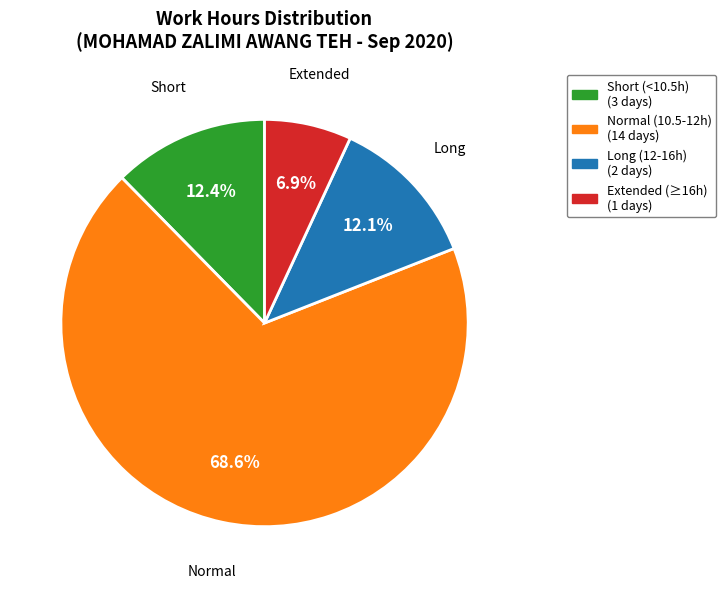

Is there any slice that represents more than half of the pie?

Yes